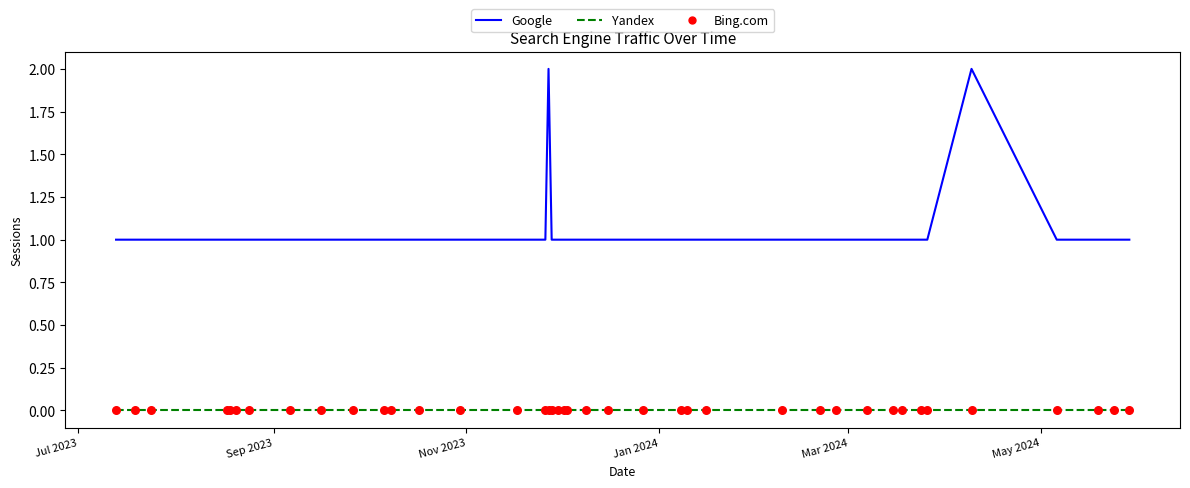

Which series has the widest spread of values?

Google